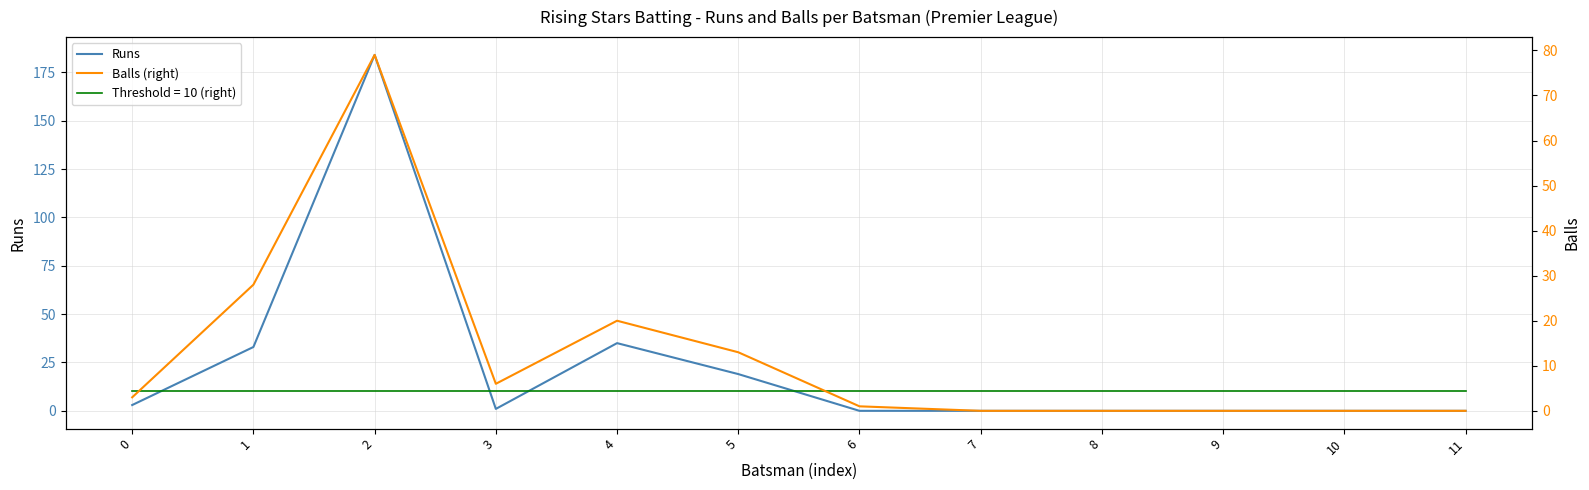

Count the number of data series in this chart.

2